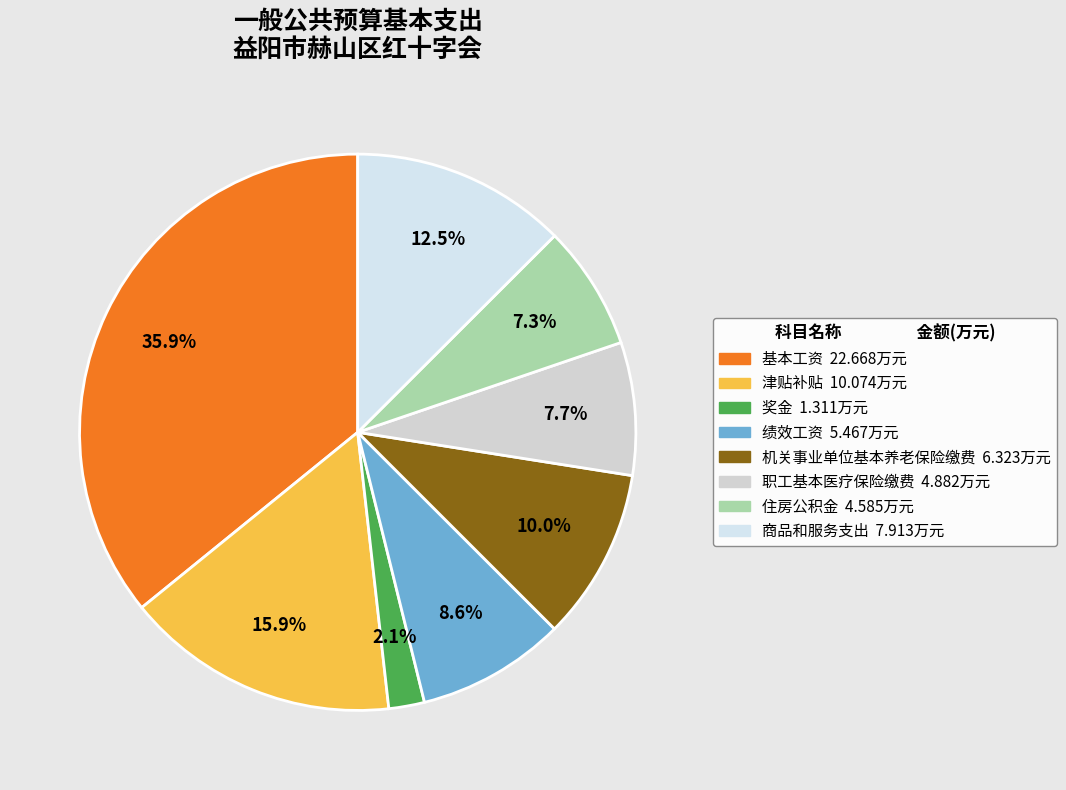

How many segments does this pie chart have?

8